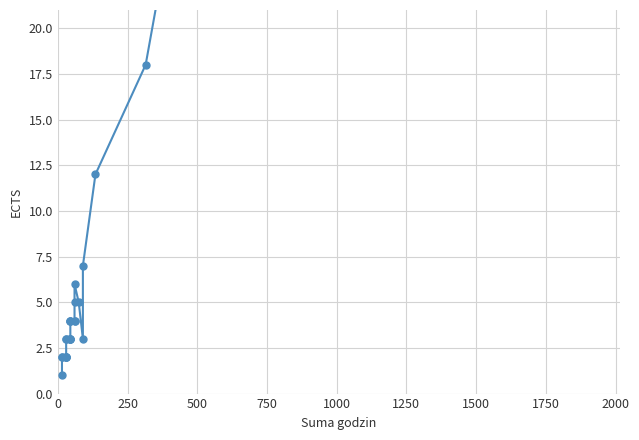

Count the number of data series in this chart.

1